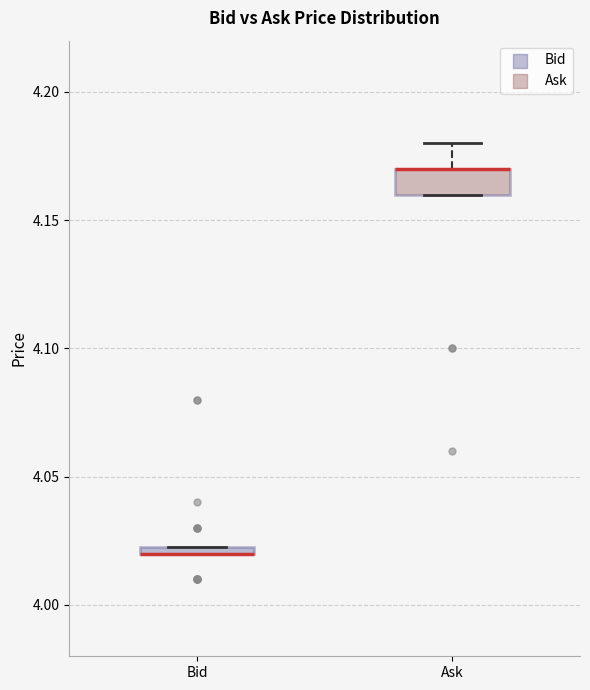

Where does the upper whisker of the box for Ask end on the y-axis? The values are not printed on the chart, so give them approximately, as read against the axis.

4.180